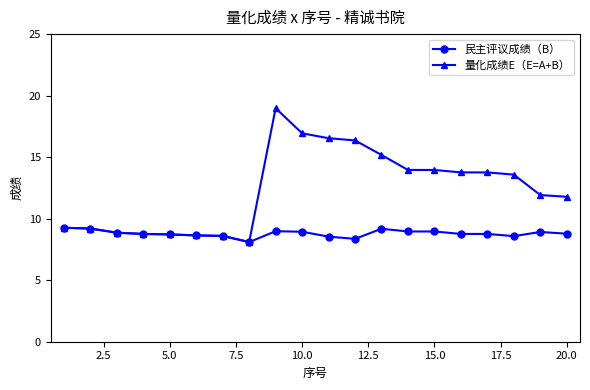

Which series has the widest spread of values?

量化成绩E（E=A+B）